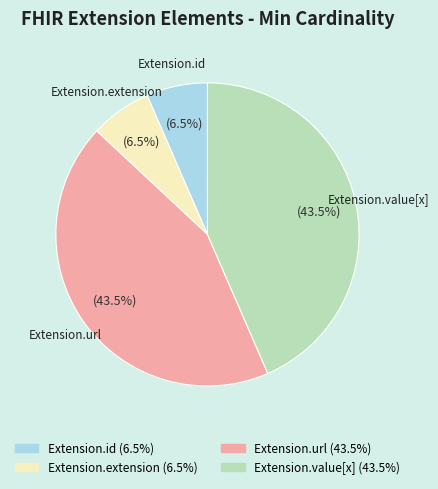

Does Extension.value[x] represent more than half of the total?

No